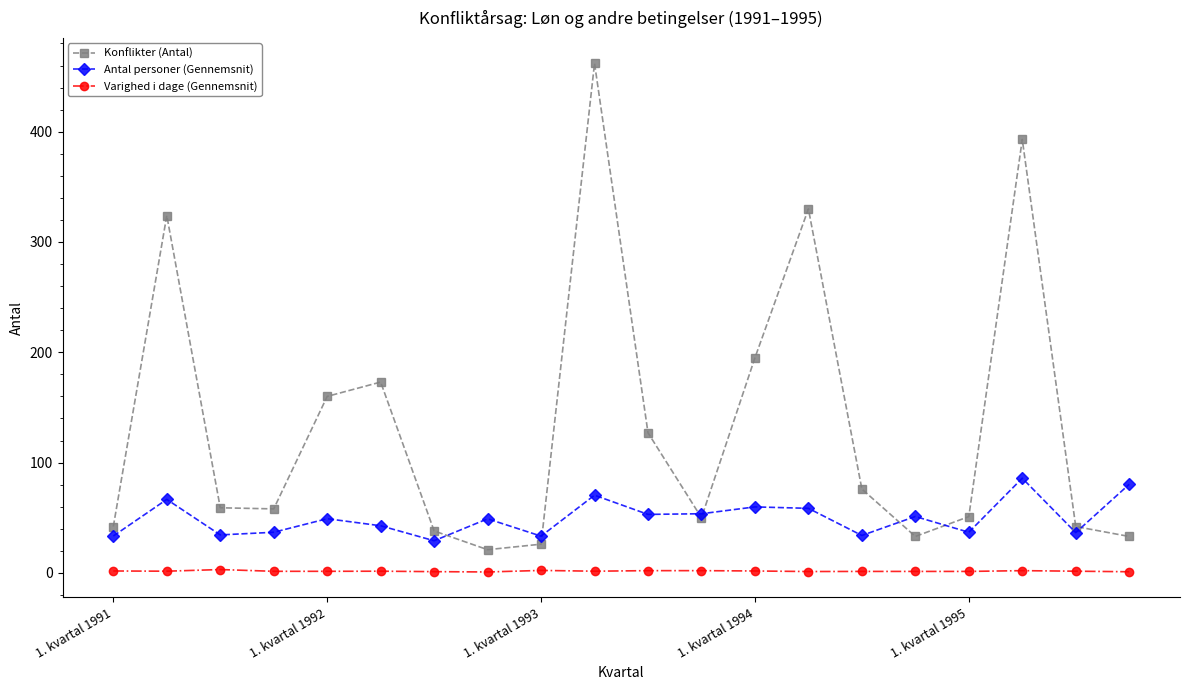

True or false: Konflikter (Antal) has more than 2 interior local peaks.

True